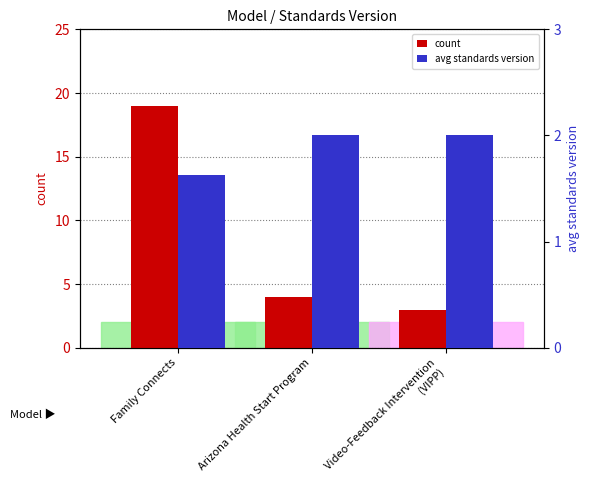

How many series are shown in this chart?

2